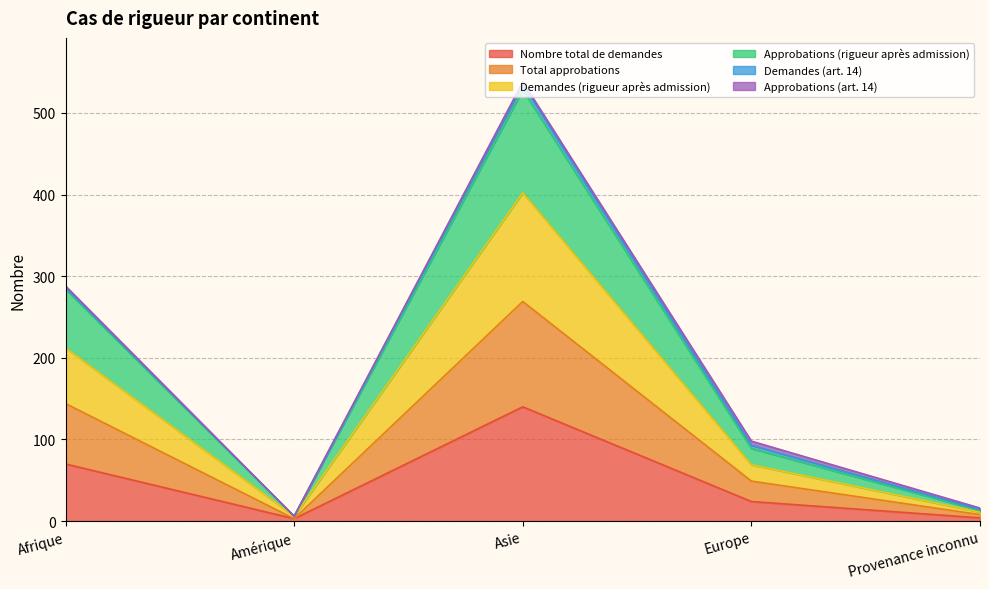

What is the difference between the Nombre total de demandes values at Asie and Afrique?

70